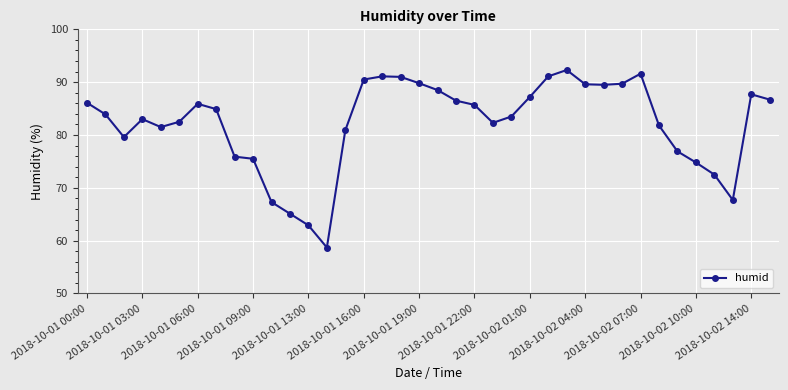

What is the difference between the second highest and second lowest values?

28.7